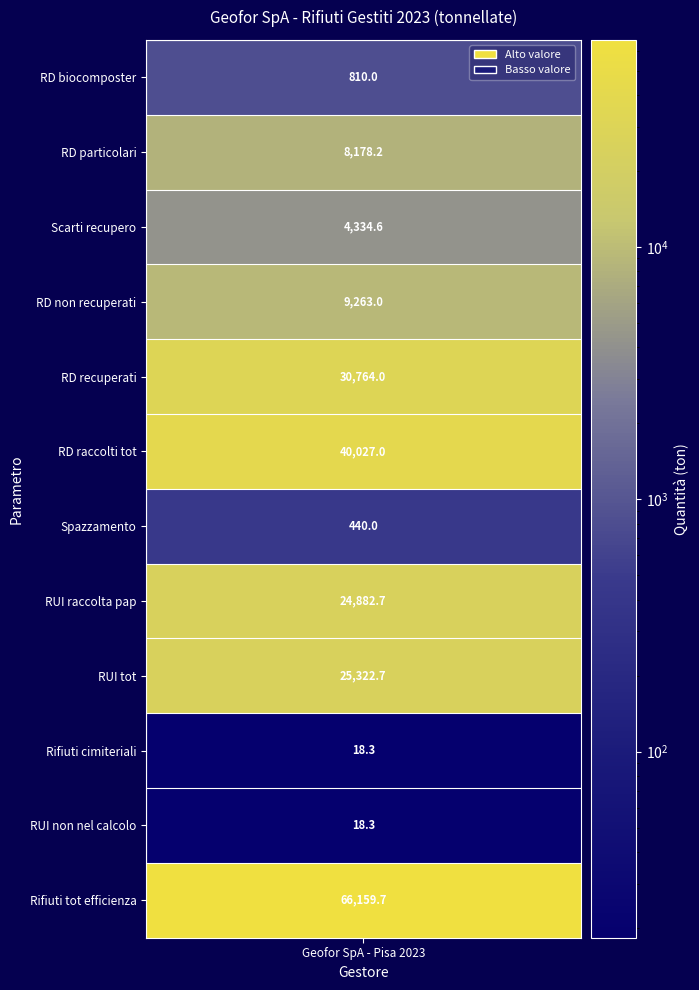

Between TOT. Rifiuti differenziati recuperati and Quantitativo rifiuti da spazzamento, which is larger?

TOT. Rifiuti differenziati recuperati